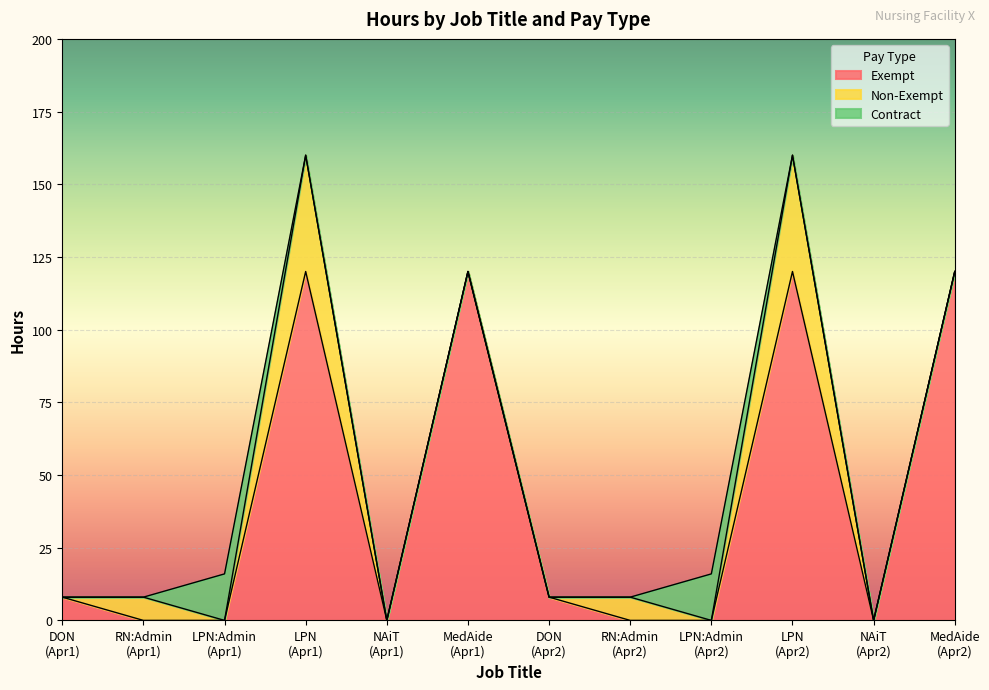

Where is Contract nearest to the value 8?

DON